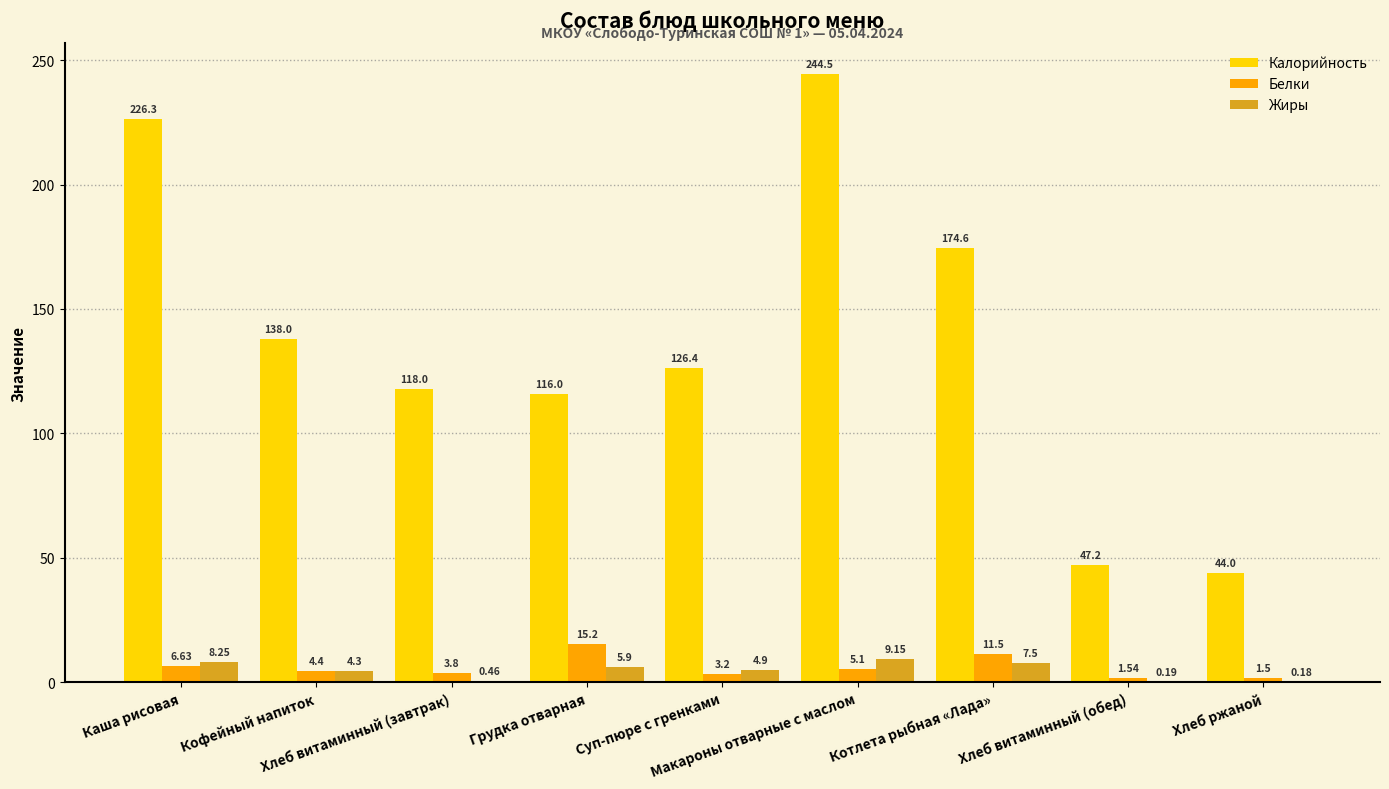

Which series has the largest total across all categories?

Калорийность